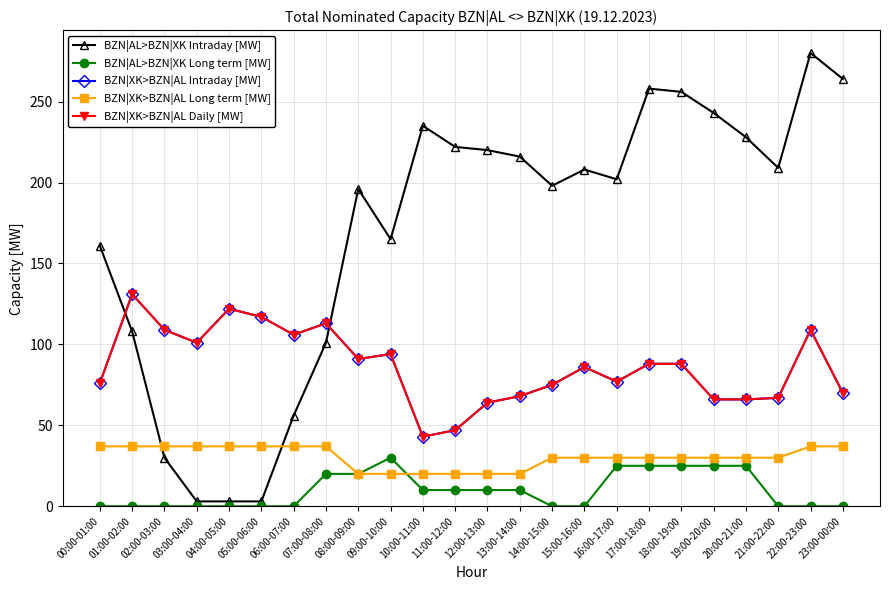

What is the sum of all BZN|AL>BZN|XK Intraday [MW] values?

4065